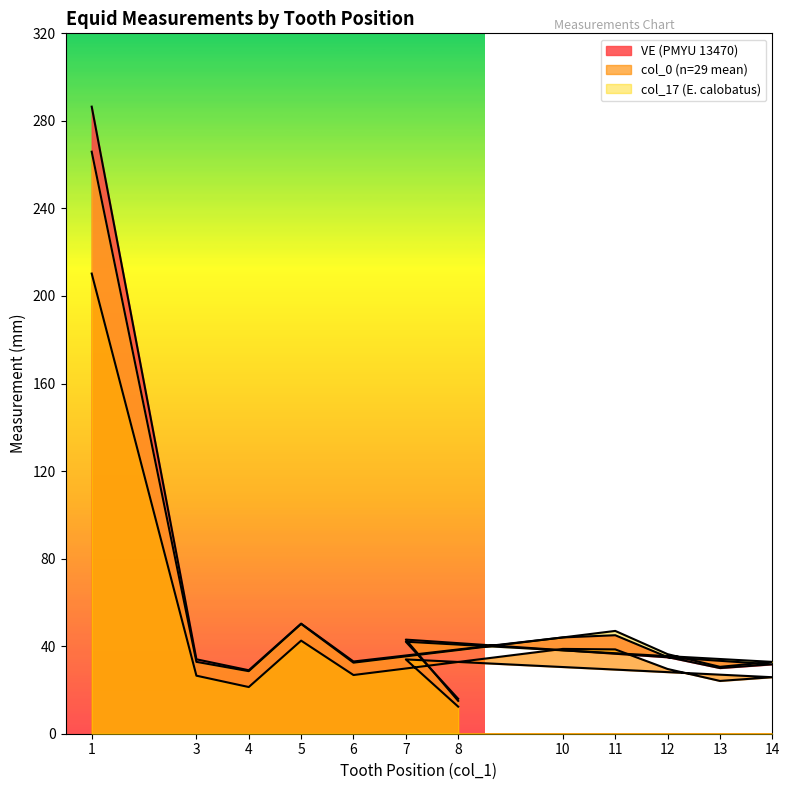

Reading right to left, what are all the values shown in this chart?

VE (PMYU 13470): 8=15.0	7=43.0	14=31.7	13=30.0	12=35.0	11=45.0	10=44.0	6=33.0	5=50.3	4=29.0	3=34.0	1=286.5
col_0 (n=29 mean): 8=12.4	7=34.0	14=25.8	13=24.1	12=29.6	11=38.5	10=38.8	6=26.8	5=42.5	4=21.3	3=26.5	1=210.2
col_17 (E. calobatus): 8=15.9	7=42.0	14=32.8	13=30.6	12=36.4	11=47.0	10=44.0	6=32.5	5=50.2	4=28.6	3=32.8	1=265.9